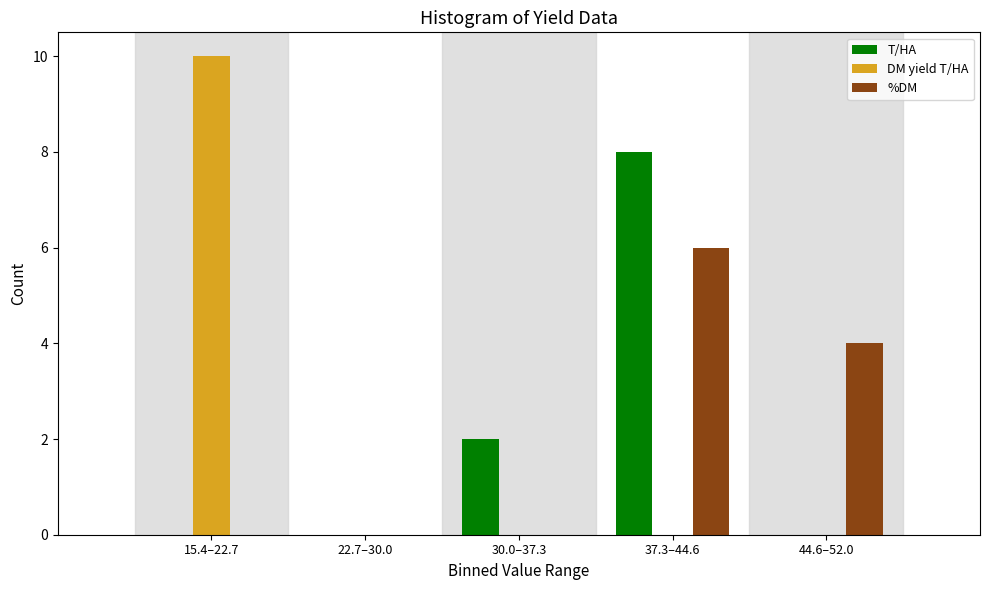

Reading left to right, transcribe all the data shown in this chart.

T/HA: 15.4–22.7=0	22.7–30.0=0	30.0–37.3=2	37.3–44.6=8	44.6–52.0=0
DM yield T/HA: 15.4–22.7=10	22.7–30.0=0	30.0–37.3=0	37.3–44.6=0	44.6–52.0=0
%DM: 15.4–22.7=0	22.7–30.0=0	30.0–37.3=0	37.3–44.6=6	44.6–52.0=4